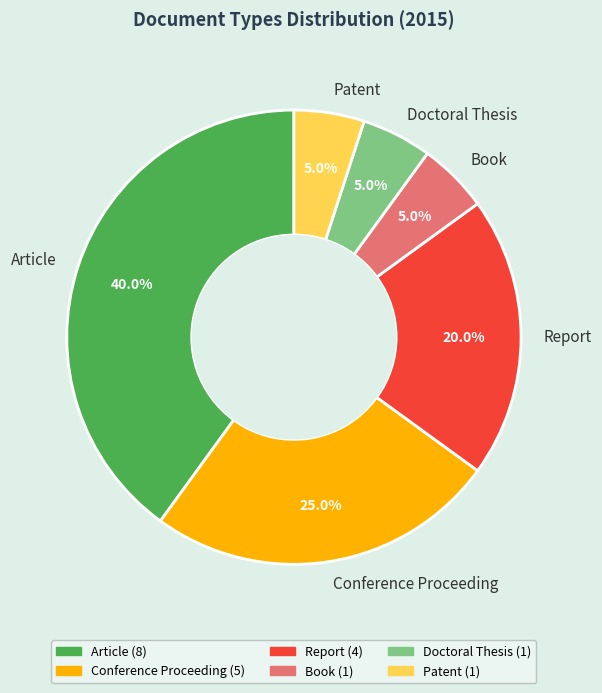

Does any single category account for the majority?

No